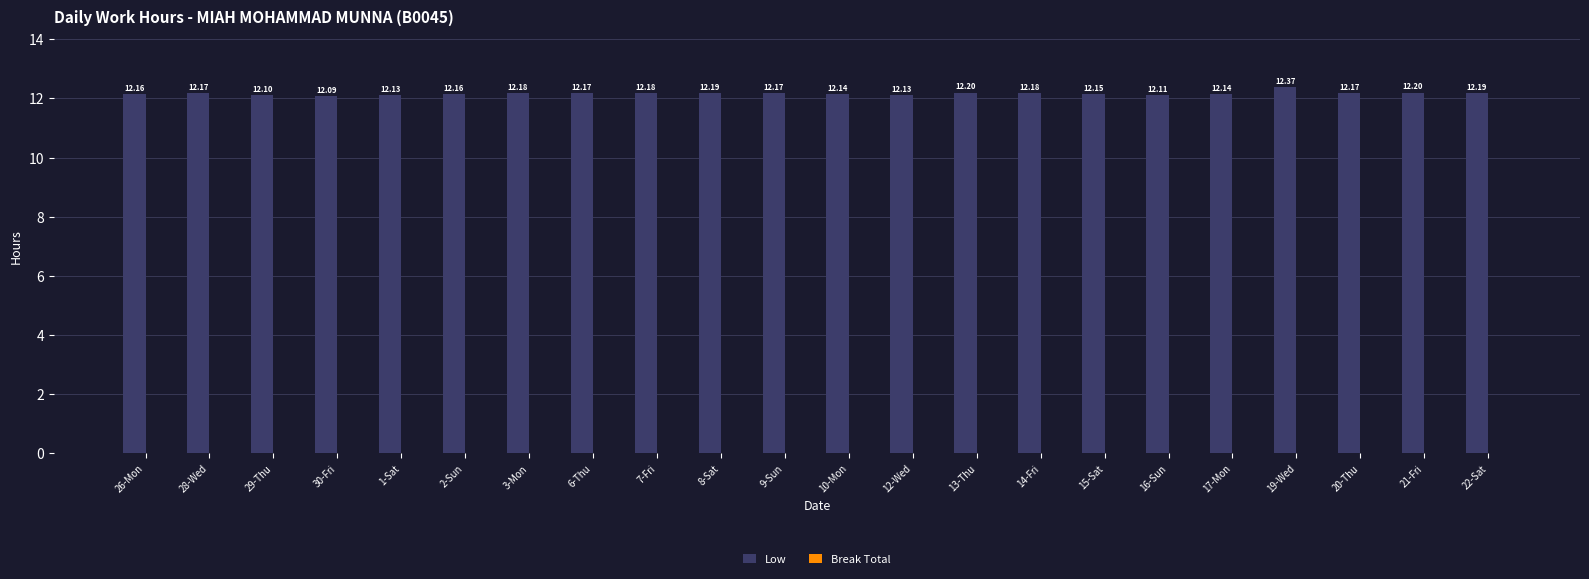

What is the difference between the maximum and minimum values?

0.3